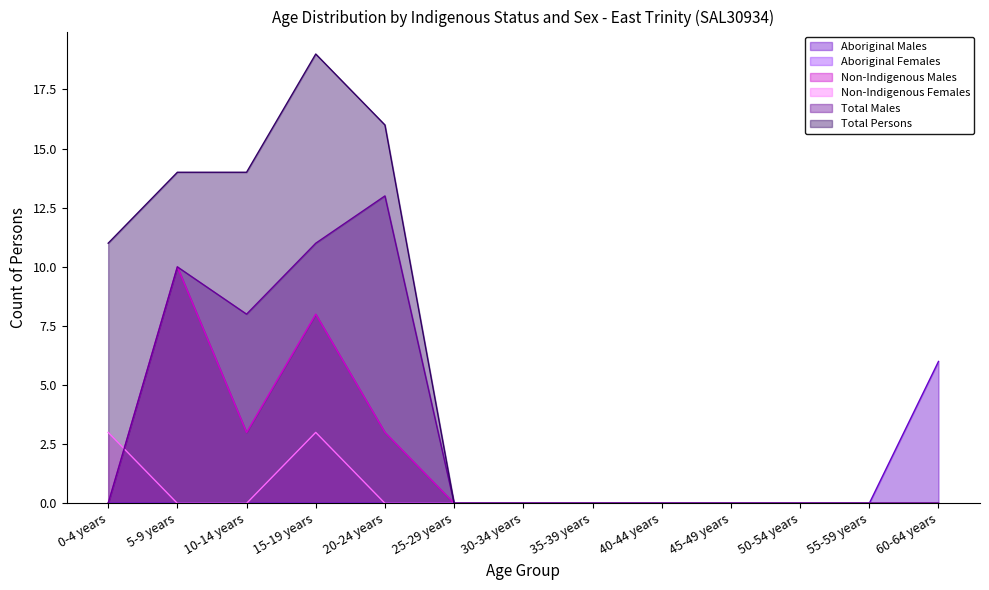

How many data points in Aboriginal Males are above 0?

1